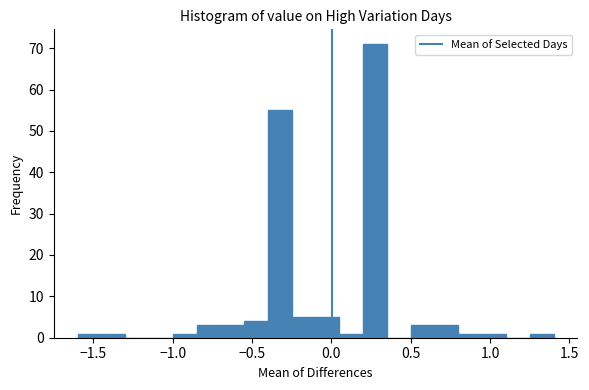

Read against the x-axis, roughly where is the centre of the tallest bar?

0.30